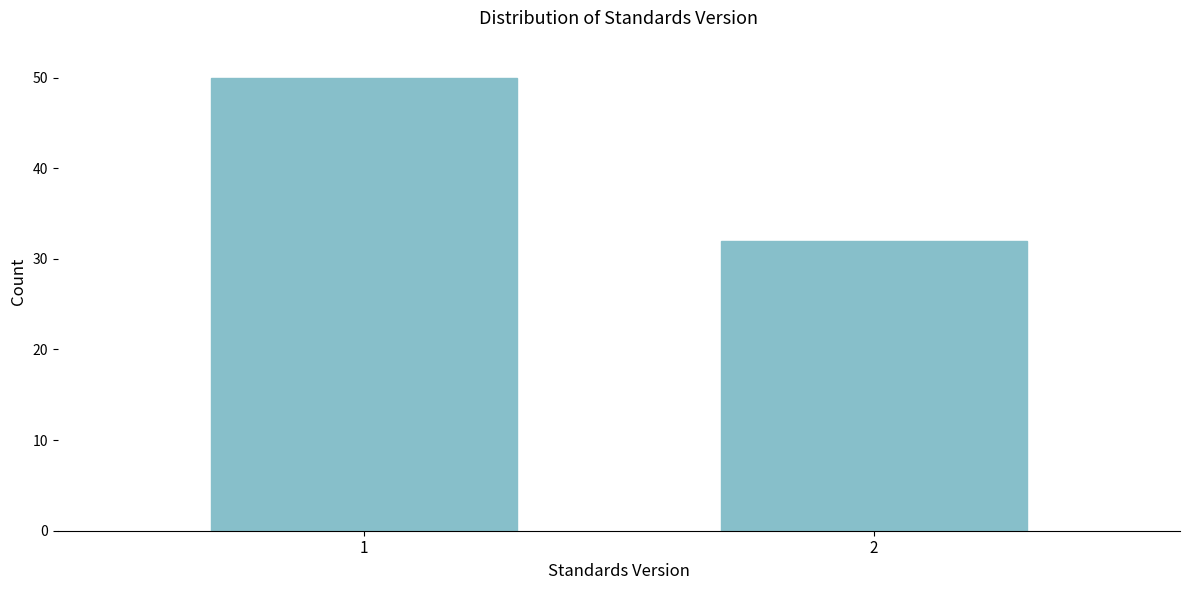

Reading left to right, extract all data points from this chart.

50	32